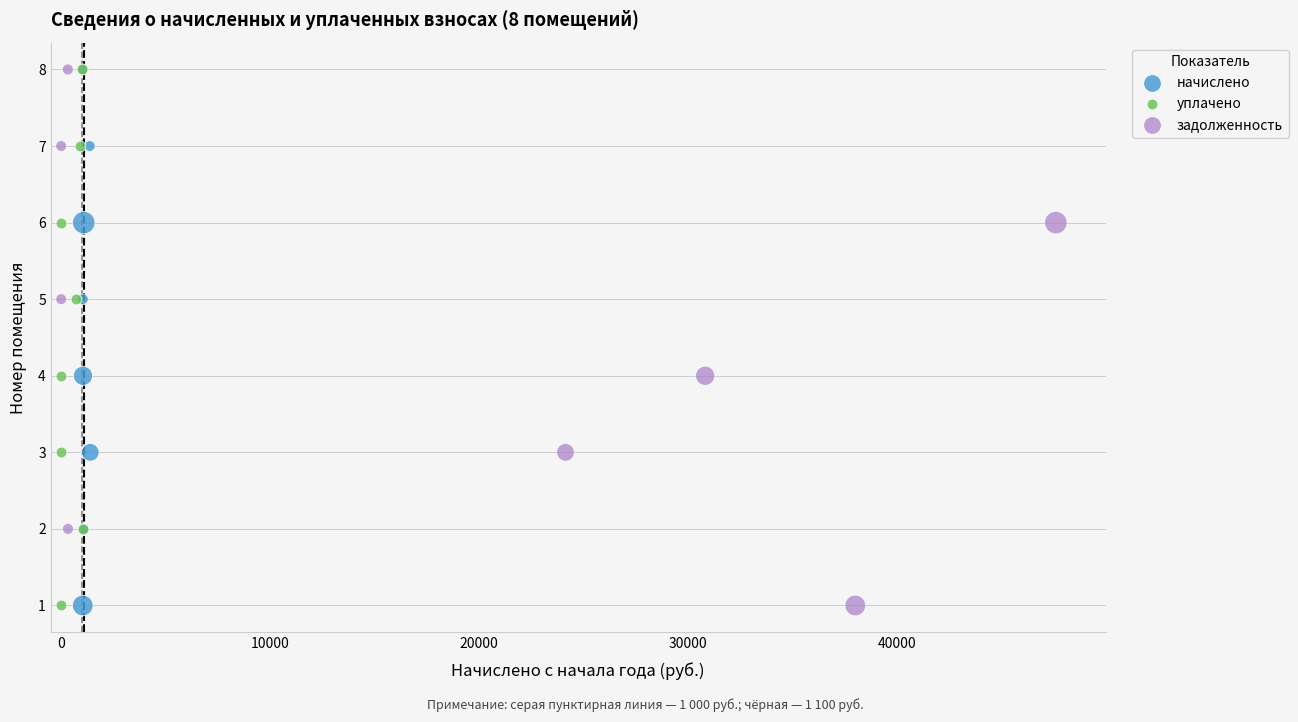

What are all the series names shown in the legend?

начислено, уплачено, задолженность